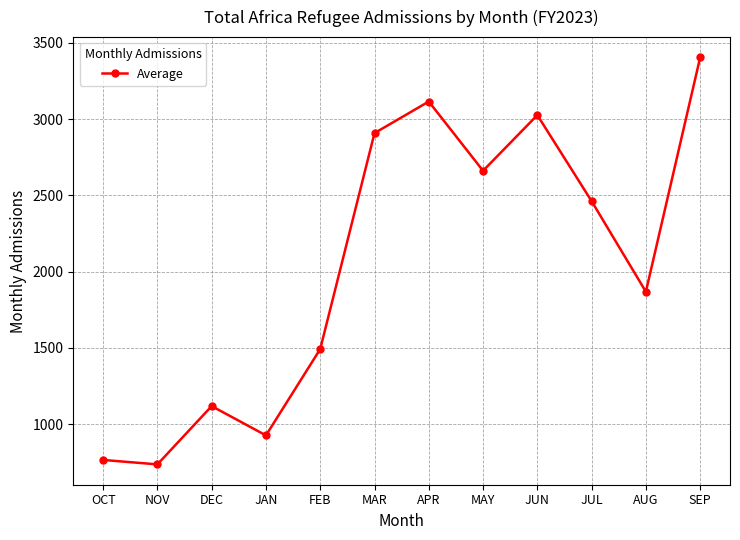

The value at JUN is 4815. True or false?

False